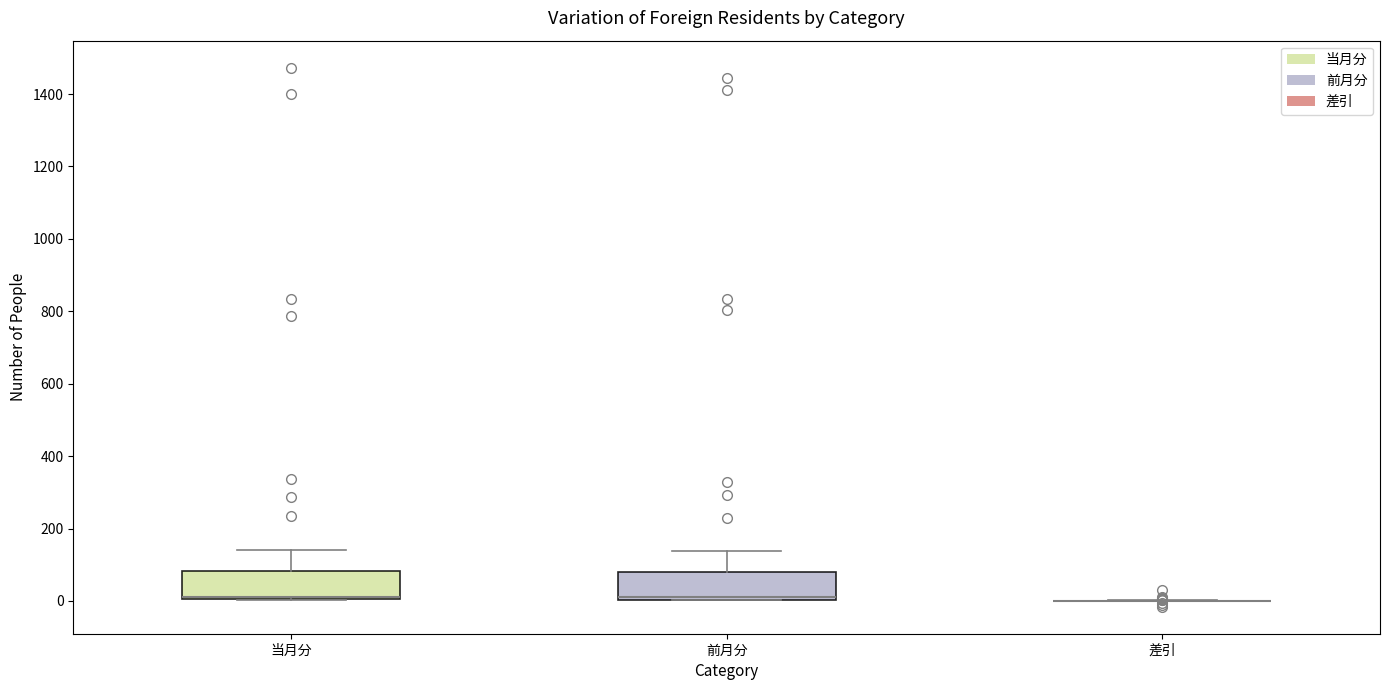

Reading left to right, read every box against the y-axis: the position of its median line, the range the box covers, and the ends of its whiskers. The values are not printed on the chart, so give them approximately, as read against the axis.

当月分: median 20, box 0 to 80, whiskers 0 to 140
前月分: median 20, box 0 to 80, whiskers 0 to 140
差引: box collapsed to a line at 0, whiskers 0 to 0